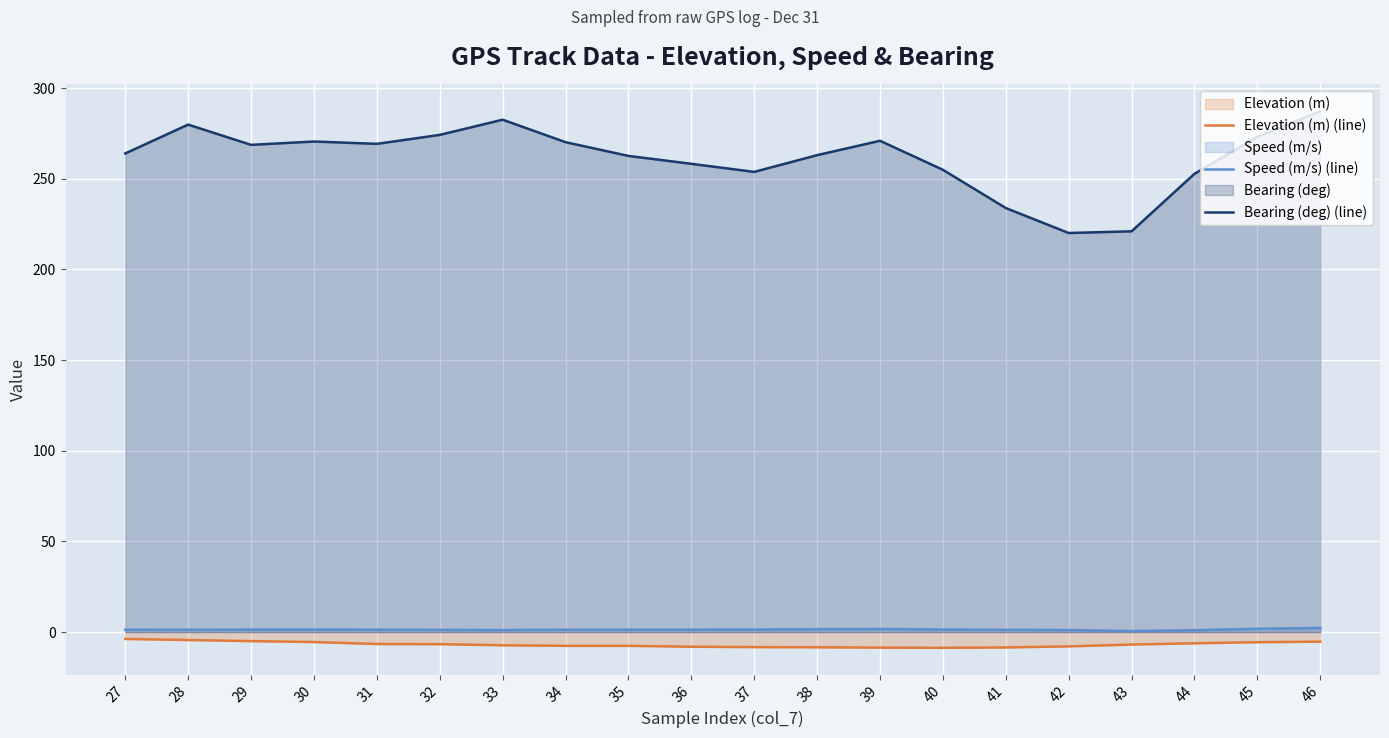

The Speed (m/s) (line) series shows 0.9 at 31. True or false?

False